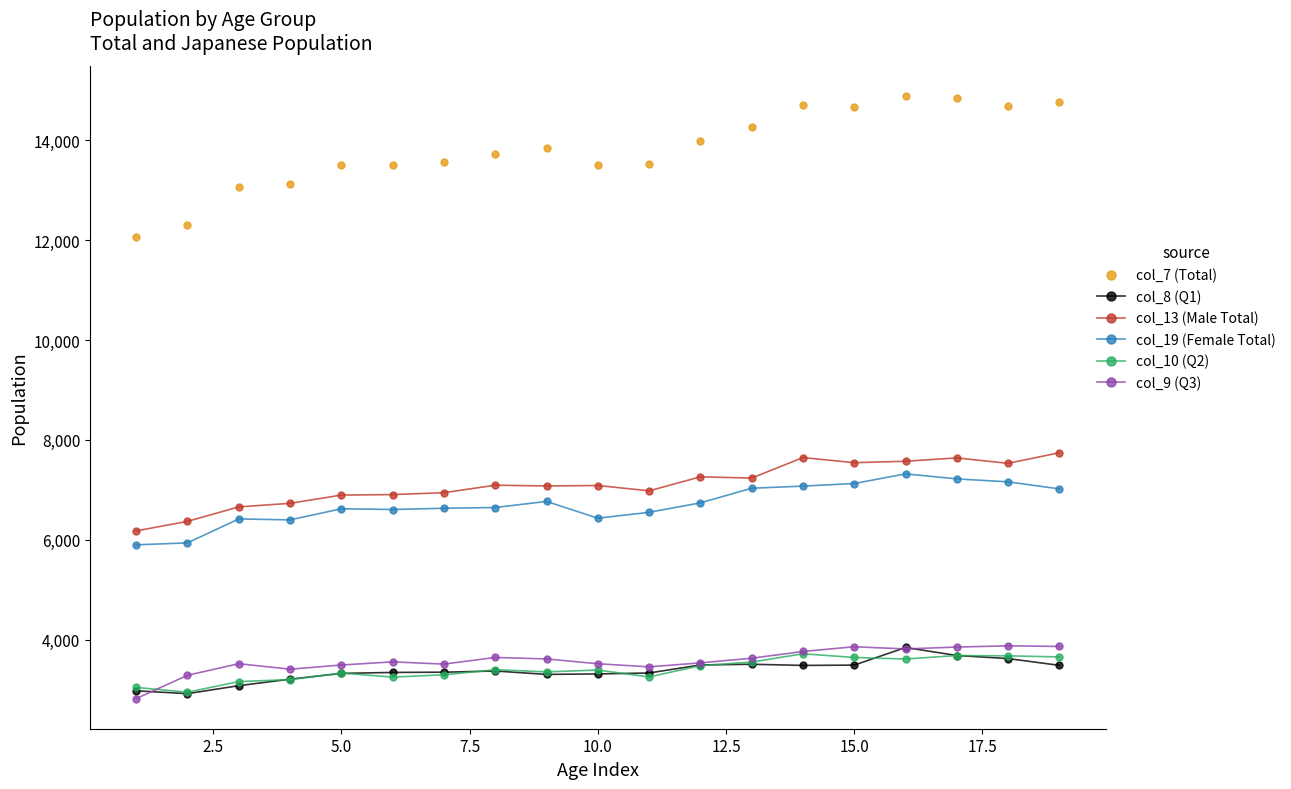

What are all the series names shown in the legend?

col_7 (Total), col_8 (Q1), col_13 (Male Total), col_19 (Female Total), col_10 (Q2), col_9 (Q3)